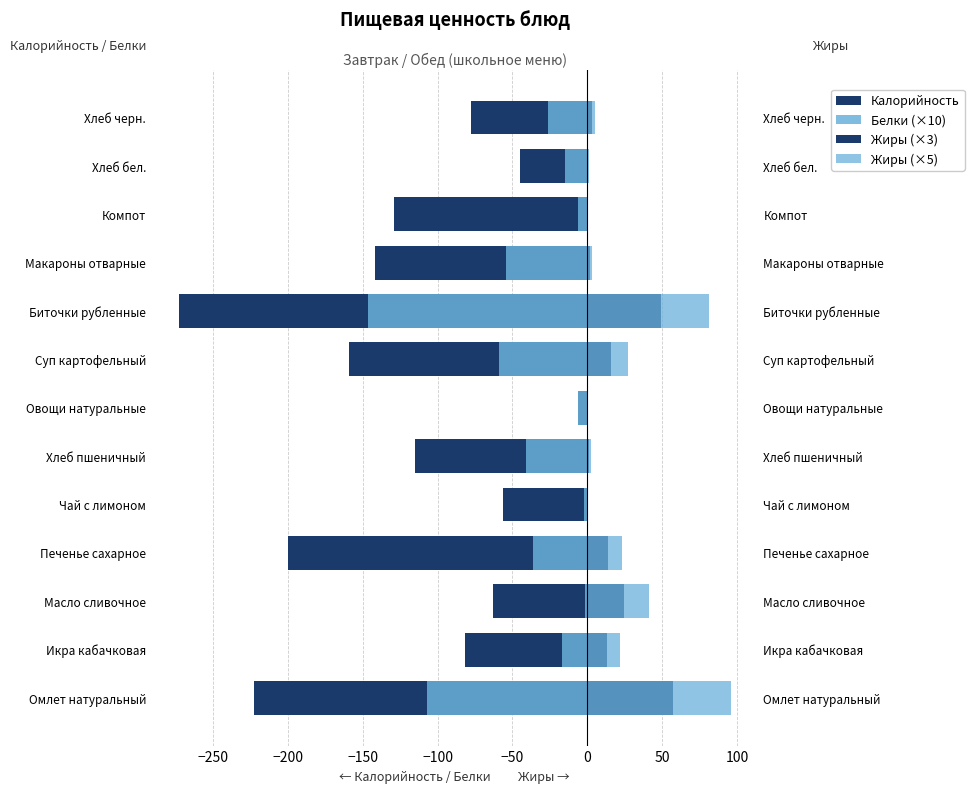

How many bars are there in each group?

4